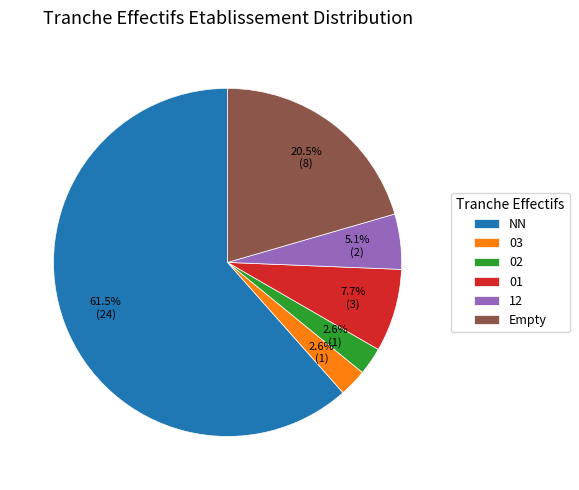

Which has a higher value, NN or 03?

NN